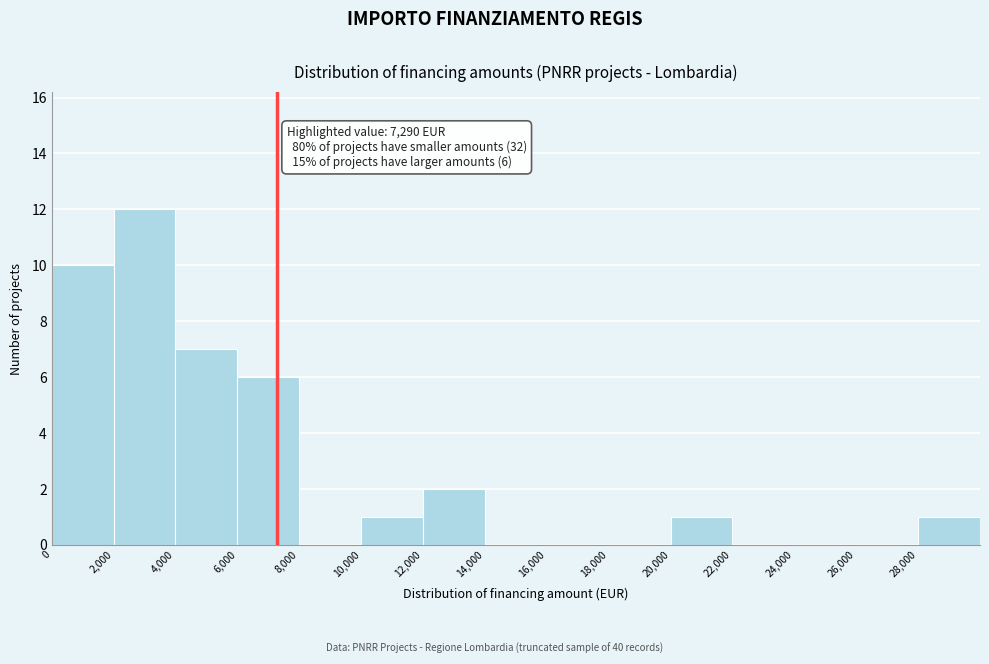

Over which range of the x-axis is the bar tallest?

2000 to 4000